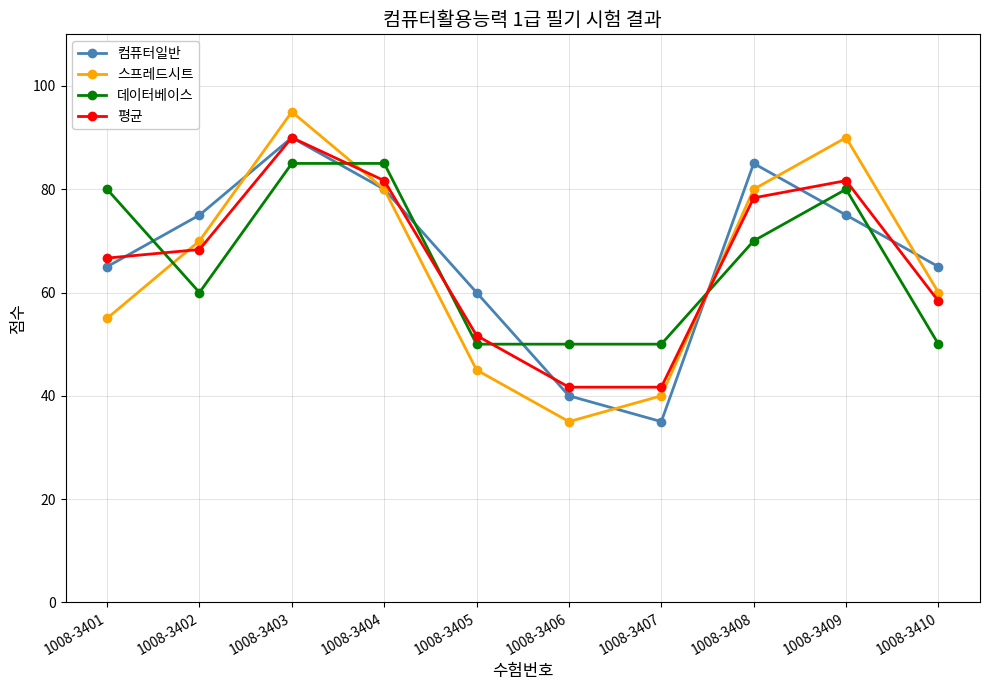

Where does the 평균 series first go above 68?

1008-3402